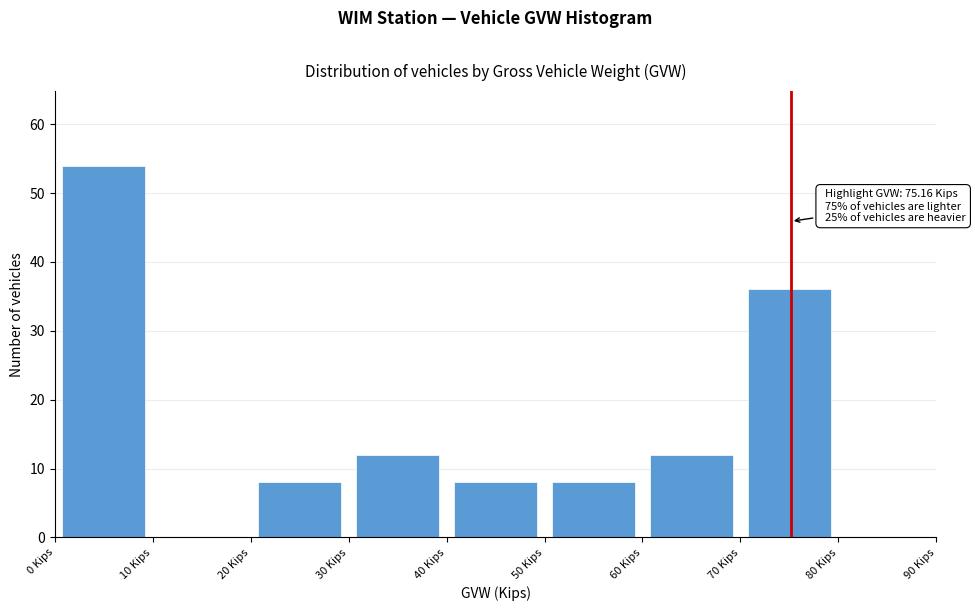

Which range on the x-axis has the tallest bar?

0 to 10